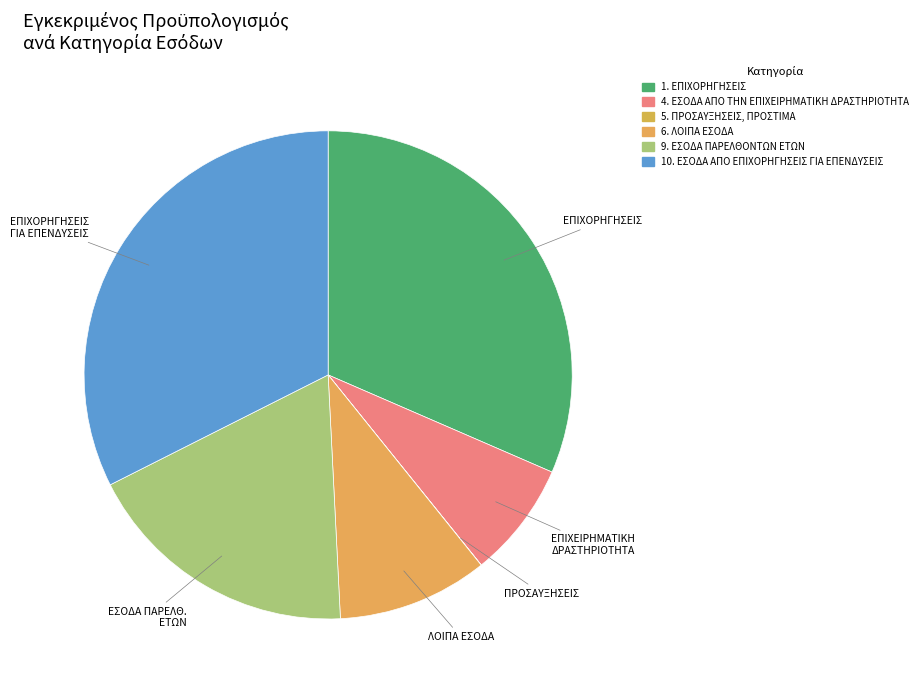

Which category has the biggest portion of the pie?

10. ΕΣΟΔΑ ΑΠΟ ΕΠΙΧΟΡΗΓΗΣΕΙΣ ΓΙΑ ΕΠΕΝΔΥΣΕΙΣ